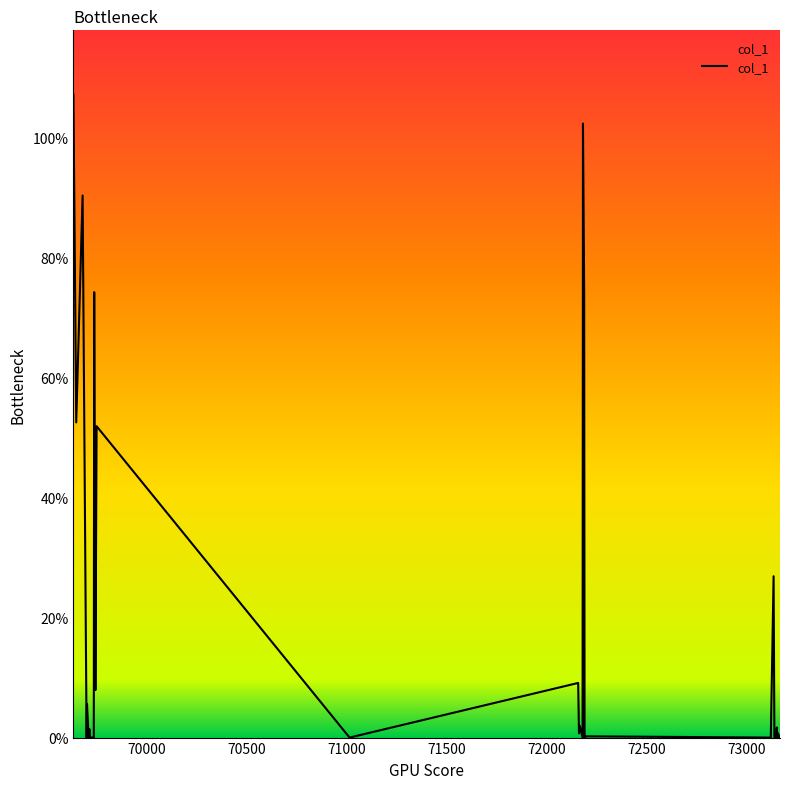

Does the chart have visible grid lines?

No